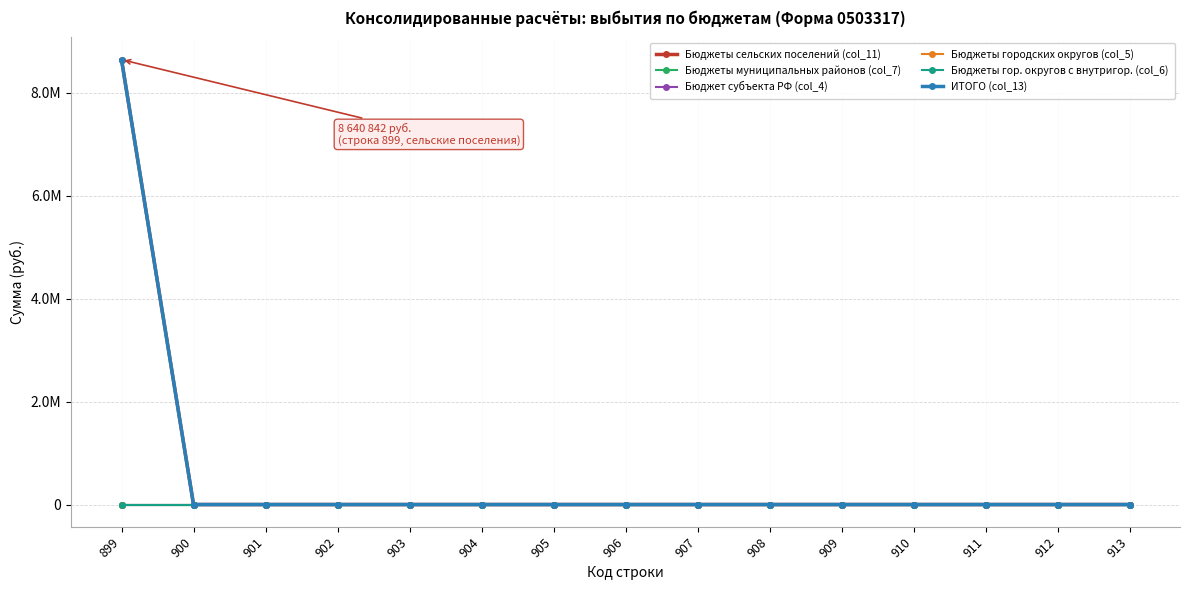

Reading left to right, what are all the values shown in this chart?

Бюджеты сельских поселений (col_11): 899=8640842.2	900=0.0	901=0.0	902=0.0	903=0.0	904=0.0	905=0.0	906=0.0	907=0.0	908=0.0	909=0.0	910=0.0	911=0.0	912=0.0	913=0.0
Бюджеты муниципальных районов (col_7): 899=0.0	900=0.0	901=0.0	902=0.0	903=0.0	904=0.0	905=0.0	906=0.0	907=0.0	908=0.0	909=0.0	910=0.0	911=0.0	912=0.0	913=0.0
Бюджет субъекта РФ (col_4): 899=0.0	900=0.0	901=0.0	902=0.0	903=0.0	904=0.0	905=0.0	906=0.0	907=0.0	908=0.0	909=0.0	910=0.0	911=0.0	912=0.0	913=0.0
Бюджеты городских округов (col_5): 899=0.0	900=0.0	901=0.0	902=0.0	903=0.0	904=0.0	905=0.0	906=0.0	907=0.0	908=0.0	909=0.0	910=0.0	911=0.0	912=0.0	913=0.0
Бюджеты гор. округов с внутригор. (col_6): 899=0.0	900=0.0	901=0.0	902=0.0	903=0.0	904=0.0	905=0.0	906=0.0	907=0.0	908=0.0	909=0.0	910=0.0	911=0.0	912=0.0	913=0.0
ИТОГО (col_13): 899=8640842.2	900=0.0	901=0.0	902=0.0	903=0.0	904=0.0	905=0.0	906=0.0	907=0.0	908=0.0	909=0.0	910=0.0	911=0.0	912=0.0	913=0.0